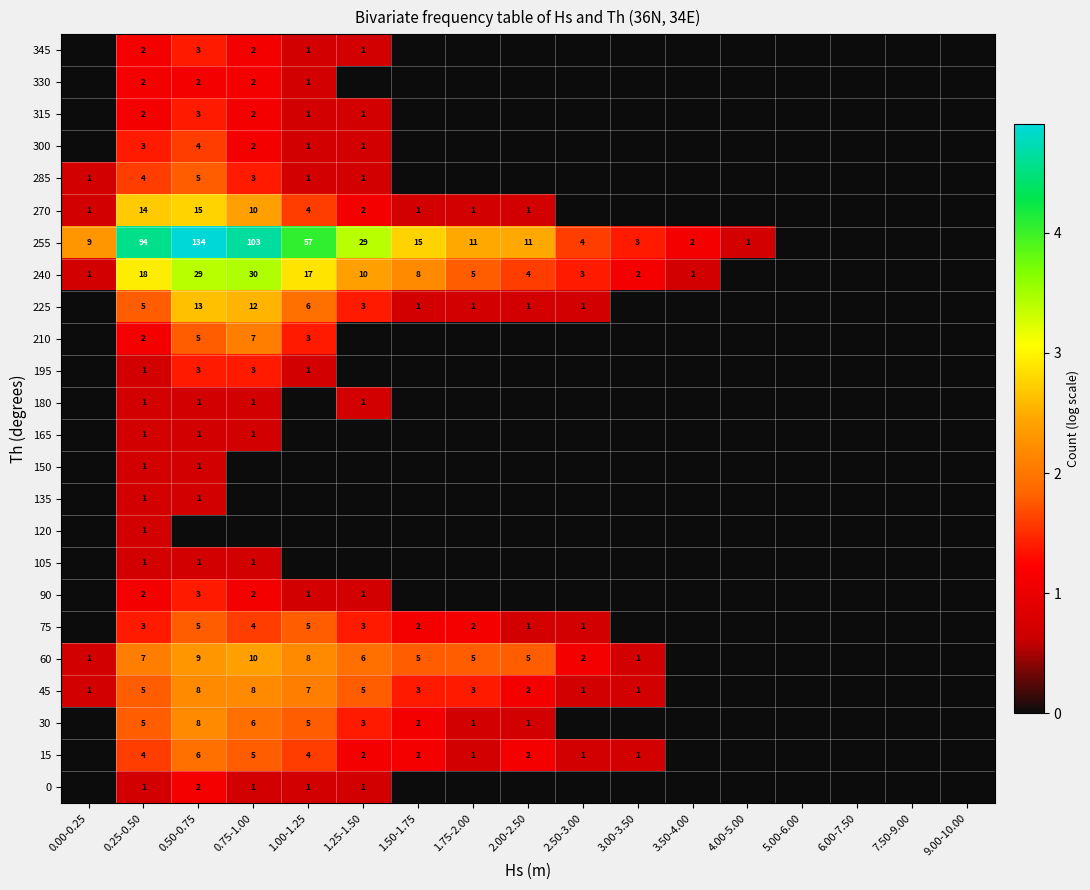

The value of 0 at 0.50-0.75 is 2. True or false?

True